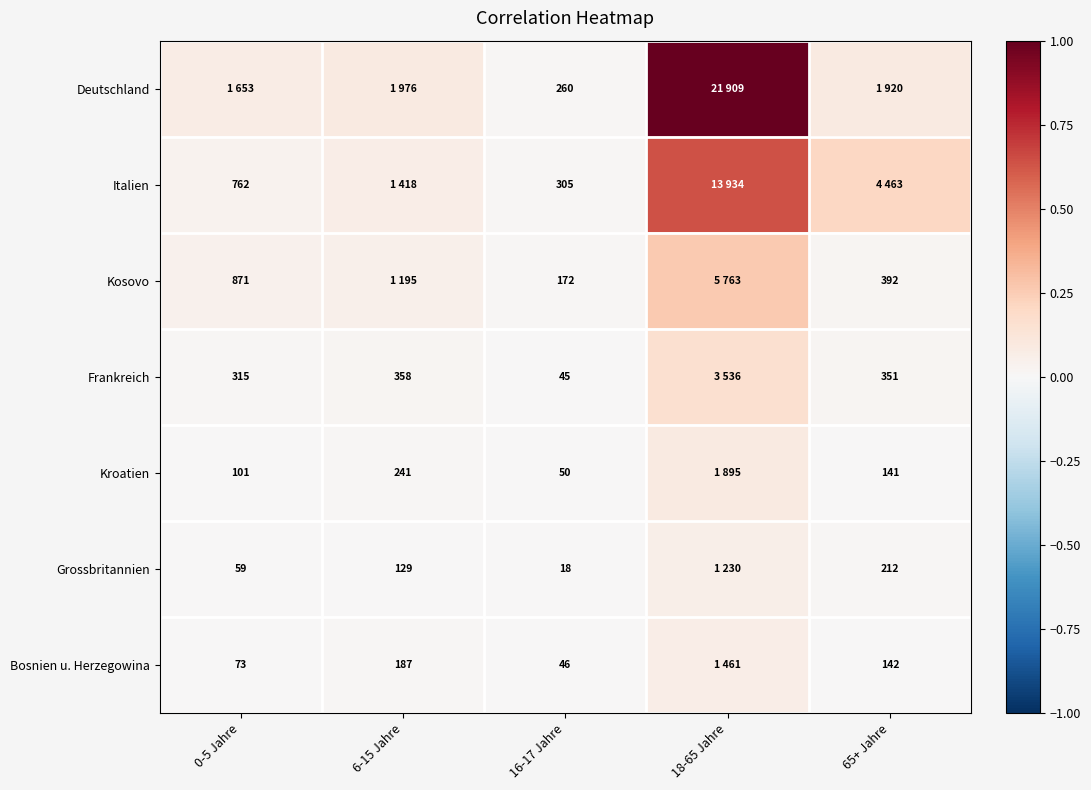

Between 18-65 Jahre and 6-15 Jahre, which is larger?

18-65 Jahre